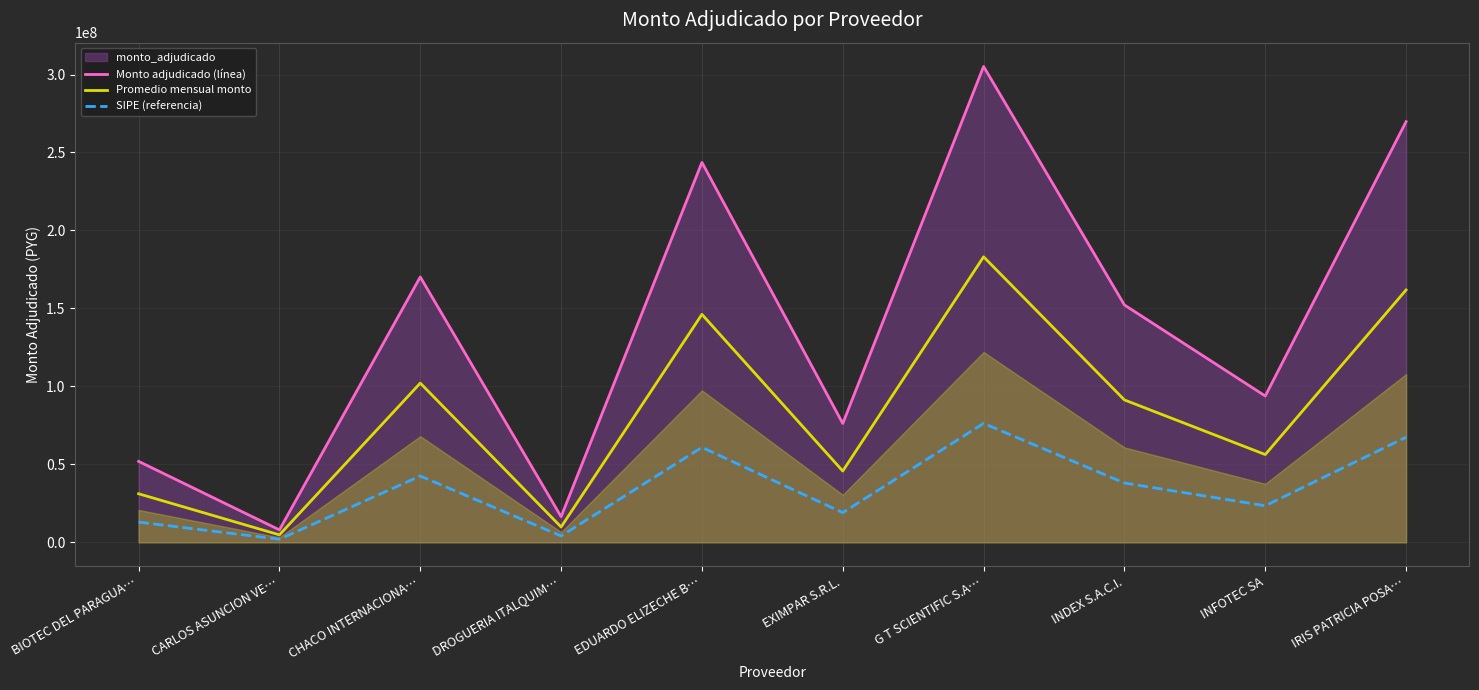

List the series in order of their overall mean, lowest first.

SIPE (referencia), Promedio mensual monto, Monto adjudicado (línea)